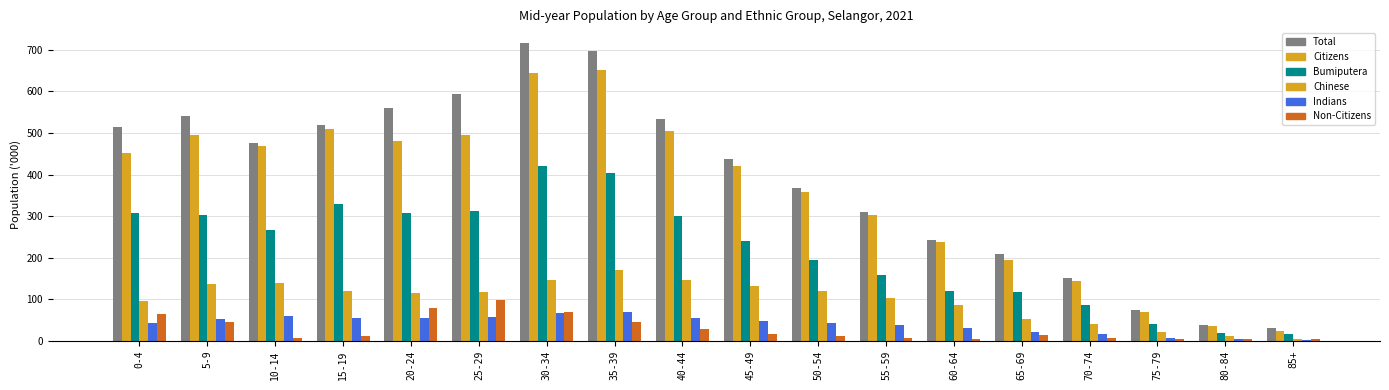

How many values in the Indians series exceed 47?

9